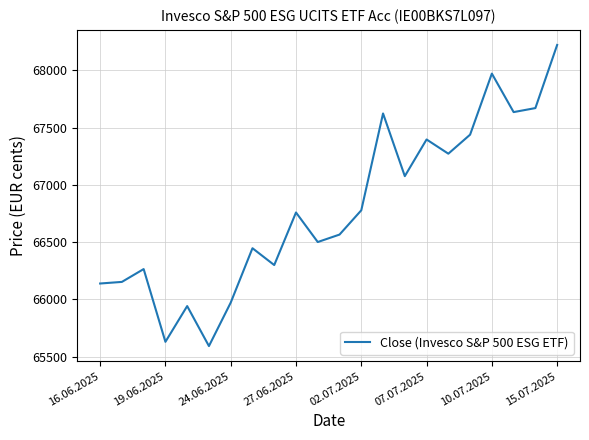

What is the difference between the maximum and minimum values?

2628